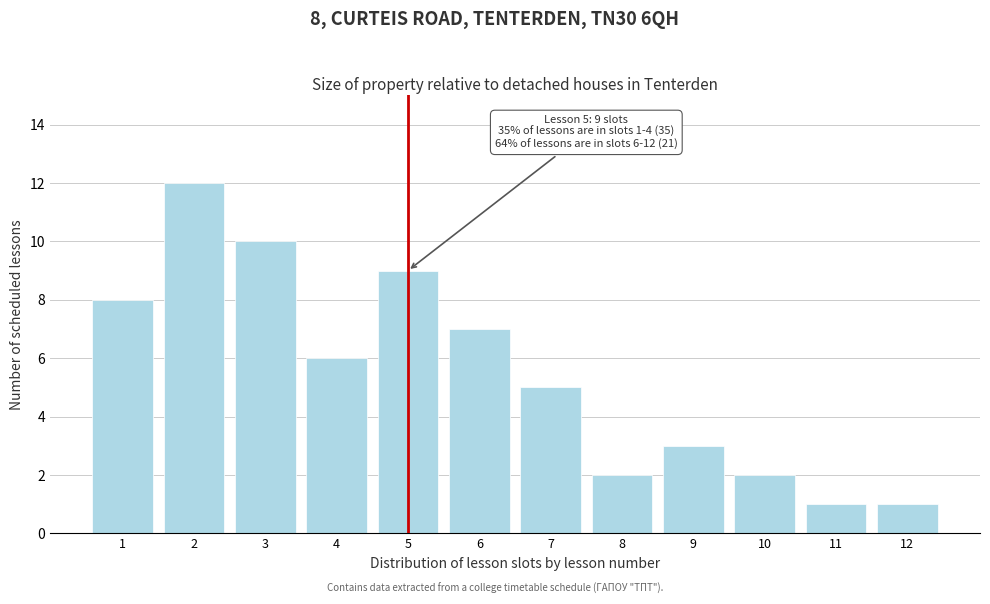

Reading left to right, list all the values displayed in this chart.

8	12	10	6	9	7	5	2	3	2	1	1